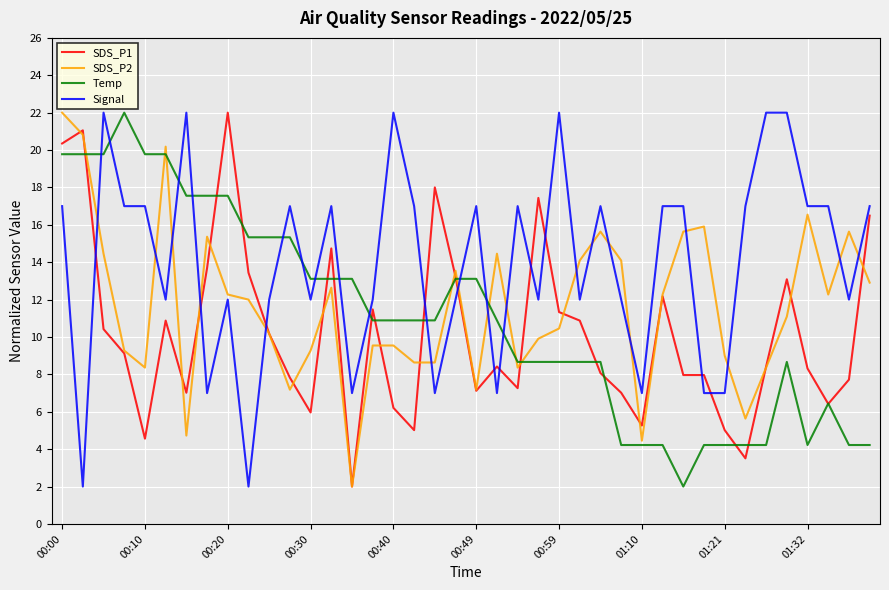

Which series has the largest total across all categories?

Signal